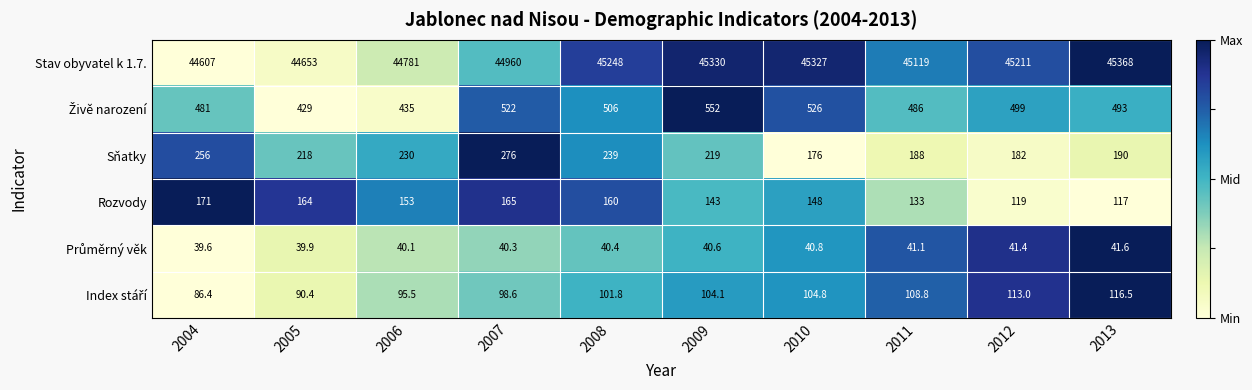

At which category is the sum across all series the highest?

2009